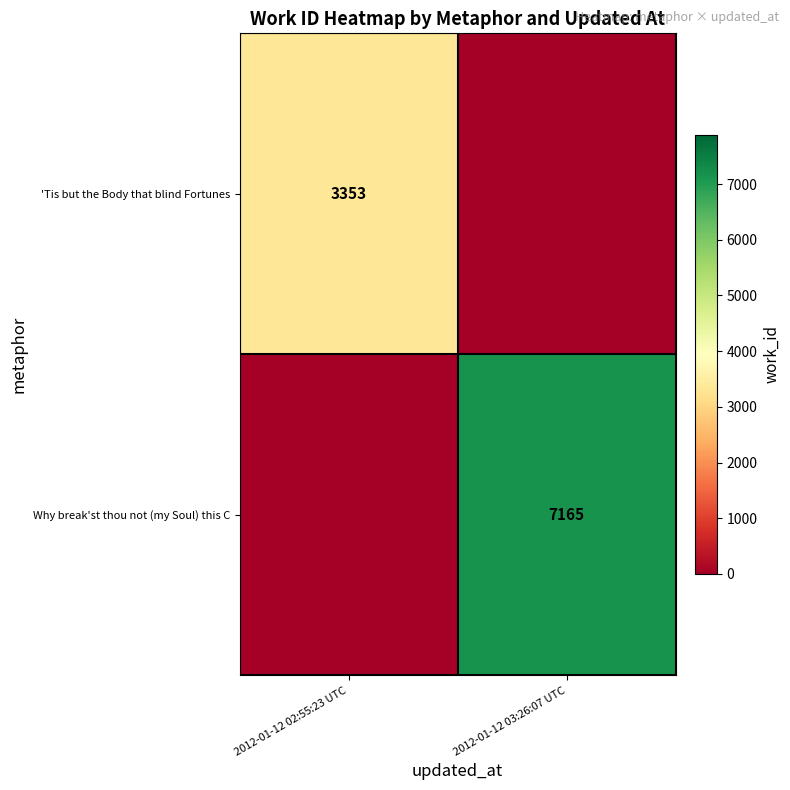

Is it true that 'Tis but the Body that blind Fortunes equals 4738 at 2012-01-12 02:55:23 UTC?

False